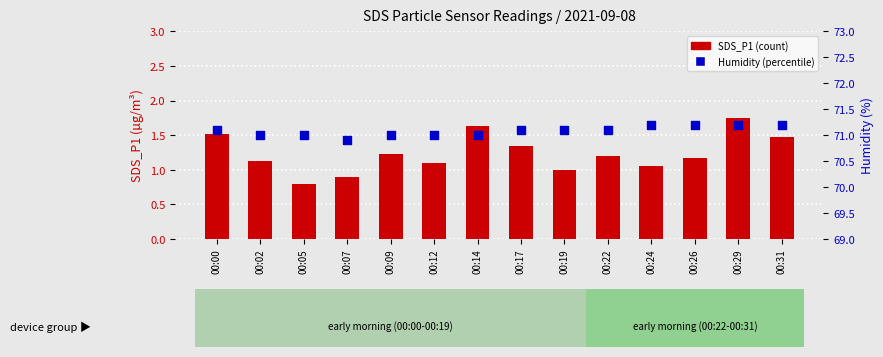

Is the value of SDS_P1 at 00:24 greater than the value of Humidity at 00:14?

No